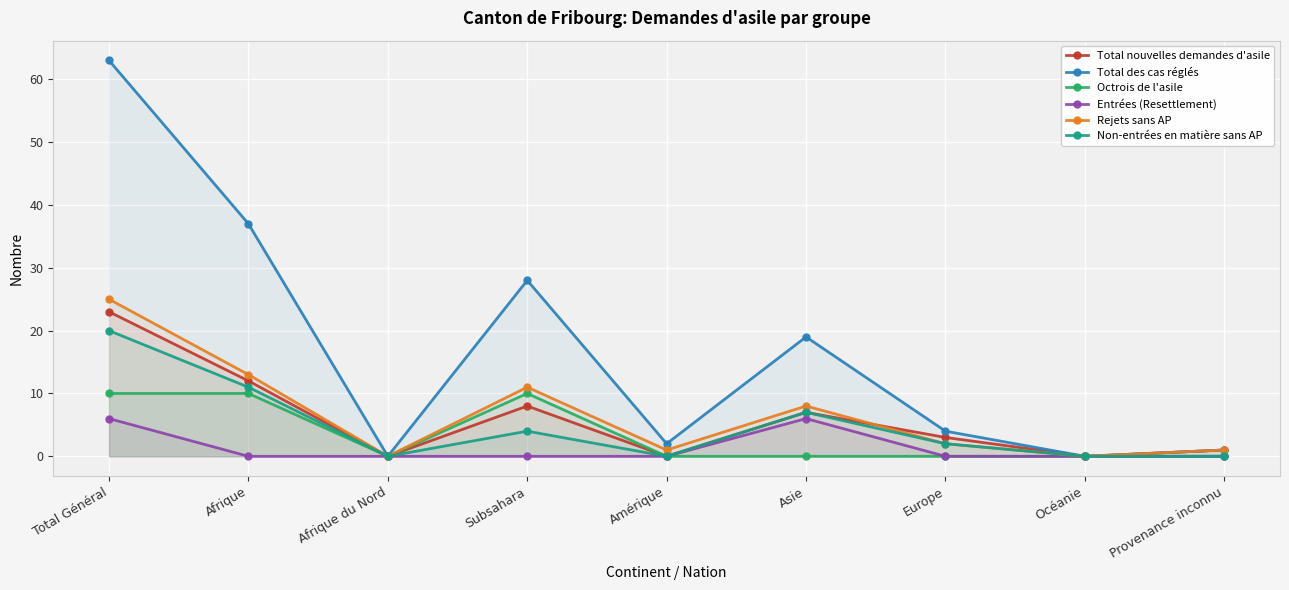

What is the highest value of the Total des cas réglés series?

63